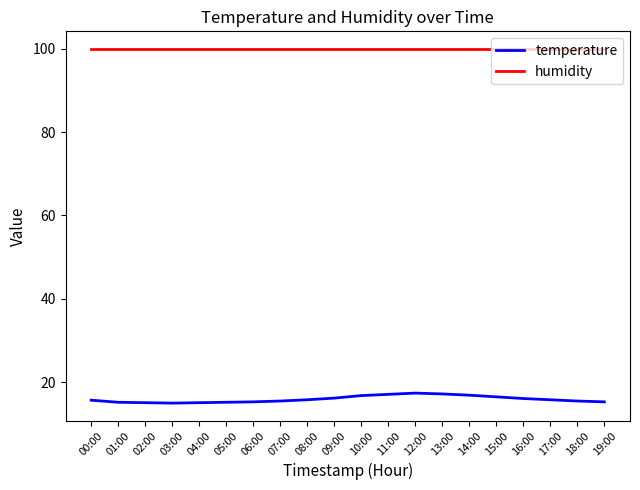

What is the difference between the maximum and minimum values in the temperature series?

2.4